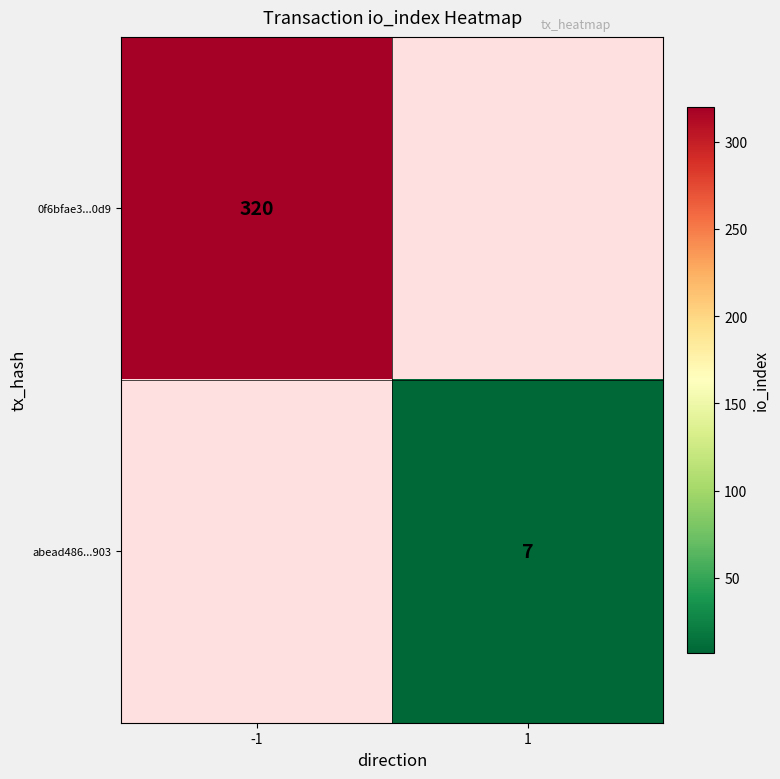

True or false: 0f6bfae3...0d9 has a value of 573 at -1.

False